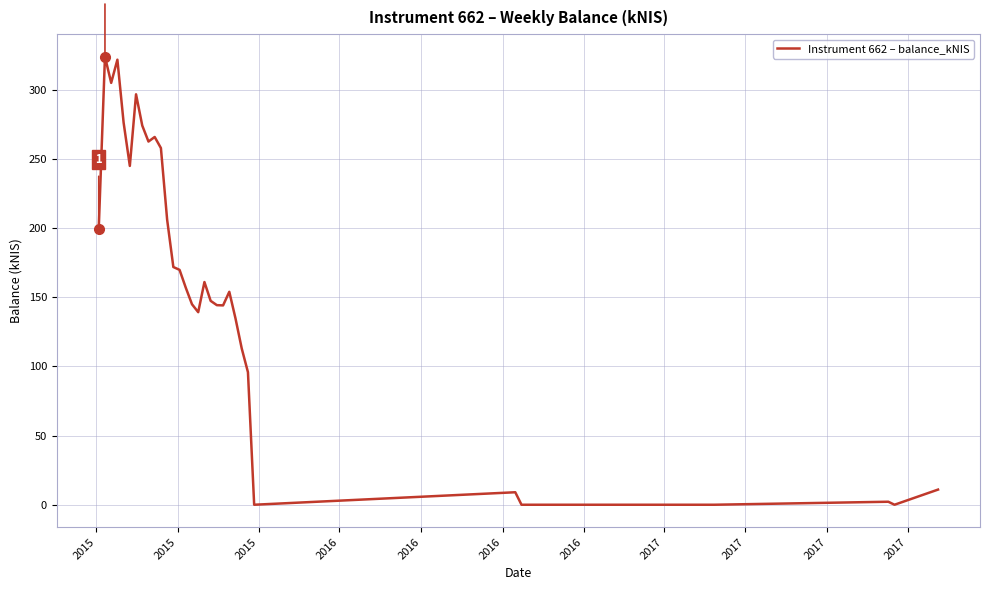

What is the greatest value displayed?

324.0